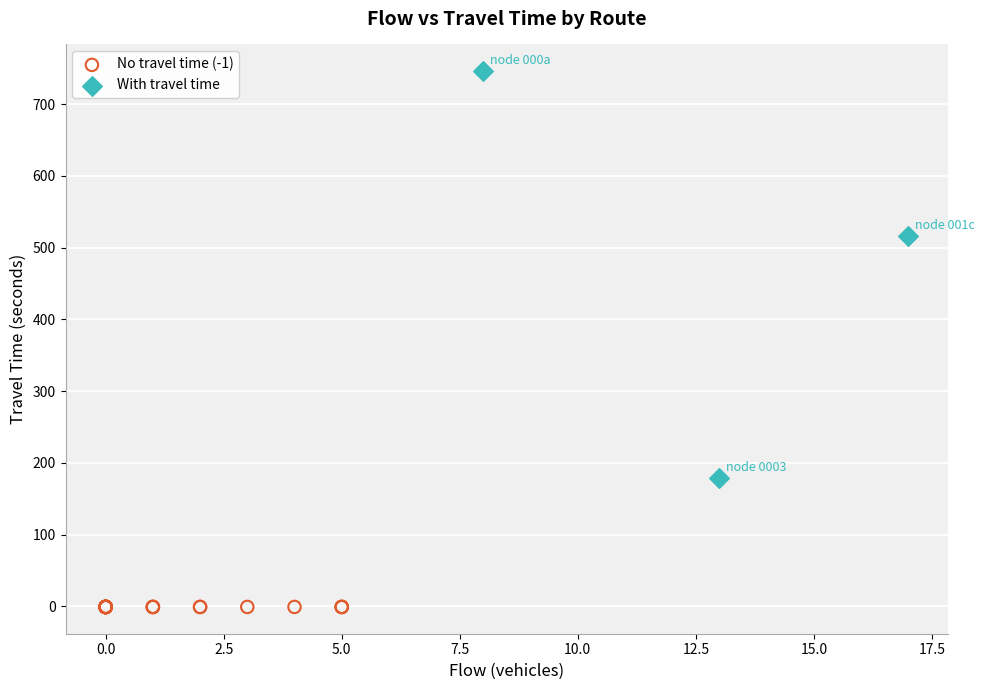

Which series reaches the minimum Y coordinate?

No travel time (-1)